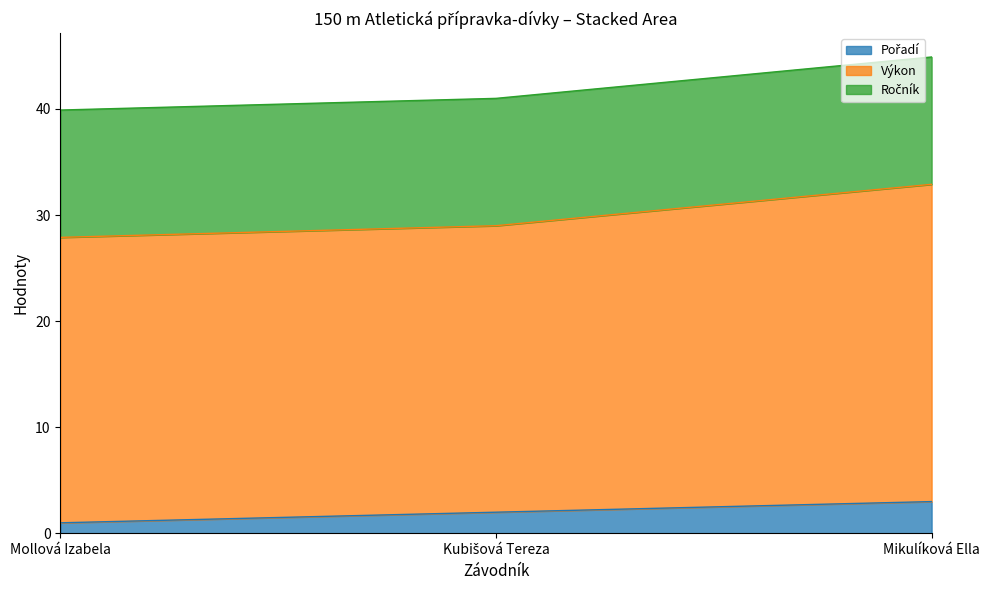

At which category is the sum across all series the highest?

Mikulíková Ella